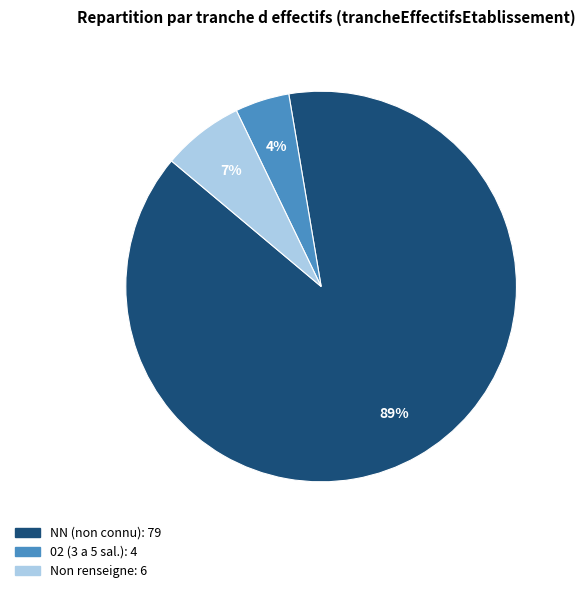

Is there any slice that represents more than half of the pie?

Yes